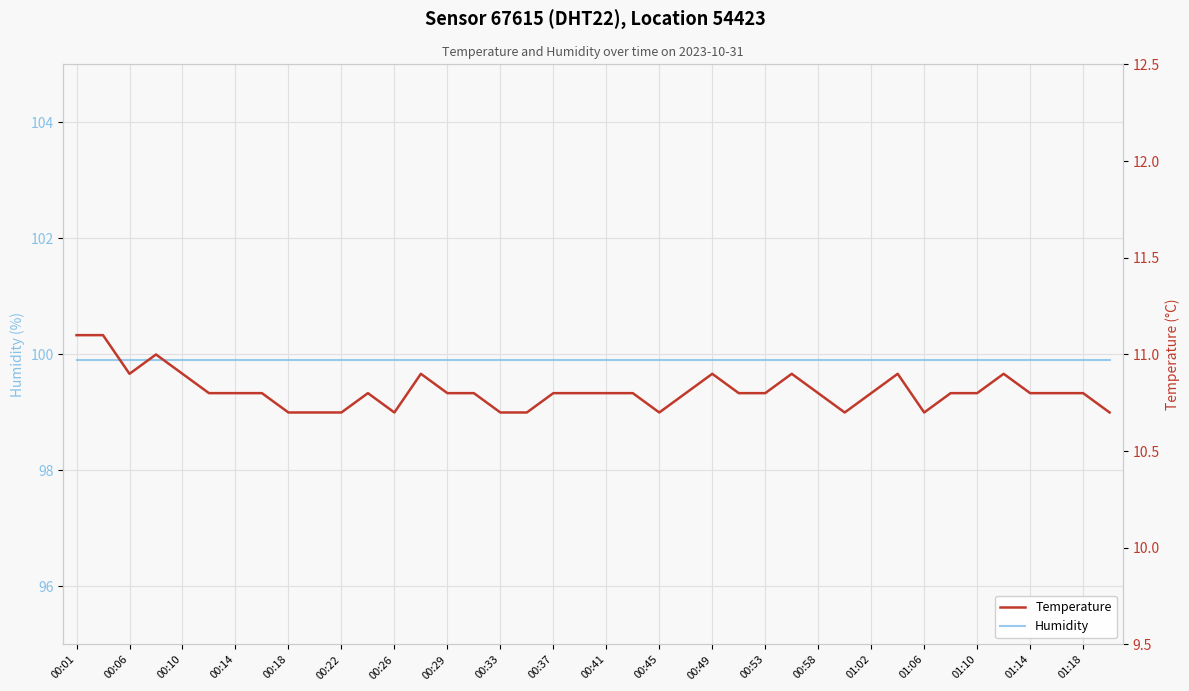

Which series changed the most between 00:33 and 01:14?

temperature